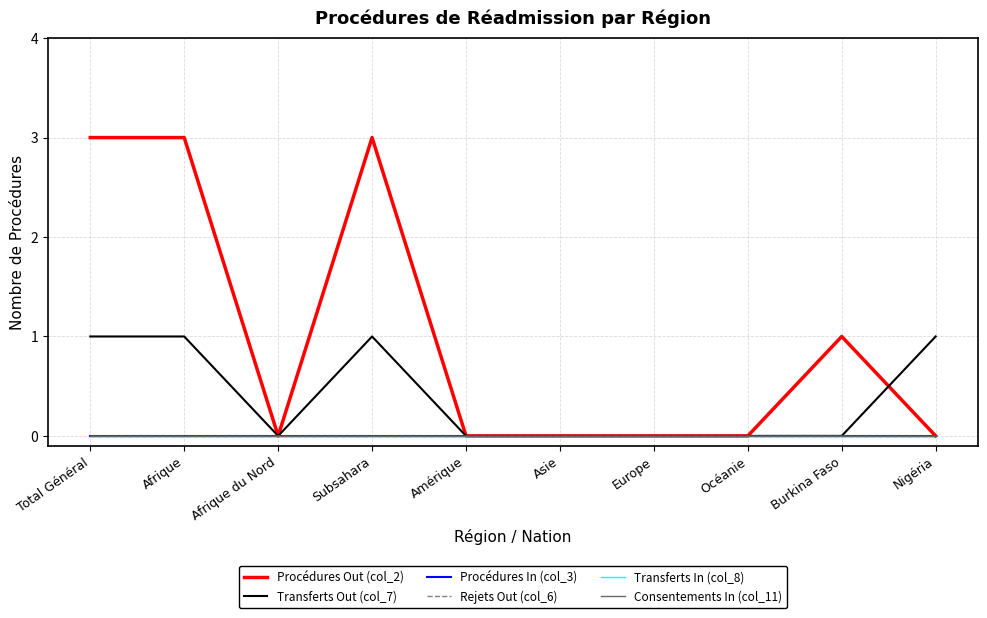

Does the chart display data point markers on the line(s)?

No